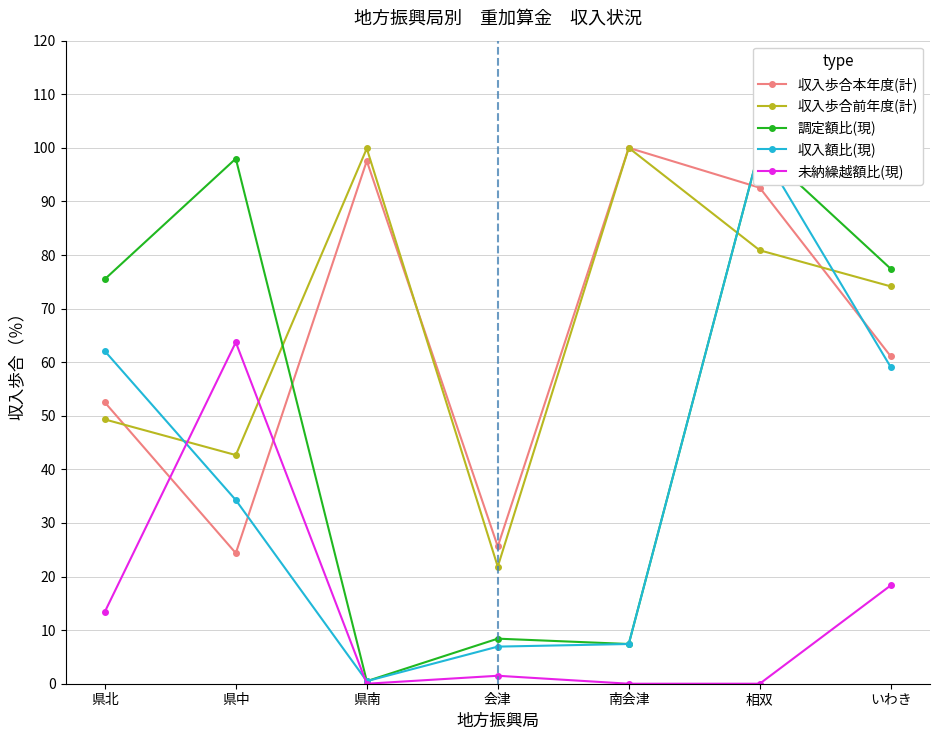

Which label corresponds to the smallest value in the chart?

県南